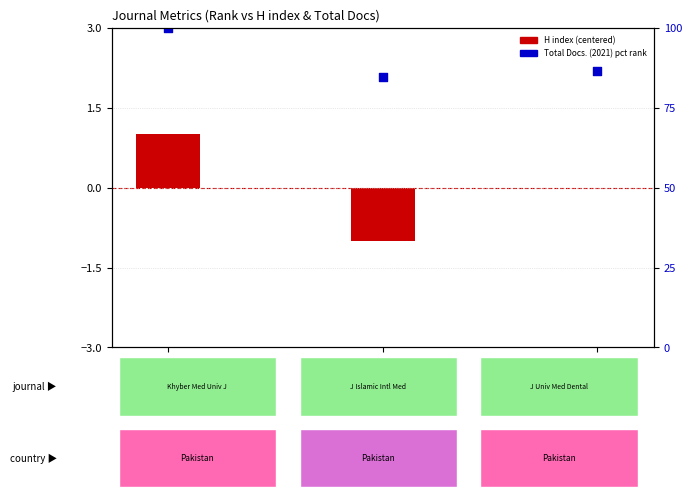

What is the total value across all series at Rank 3?

86.4